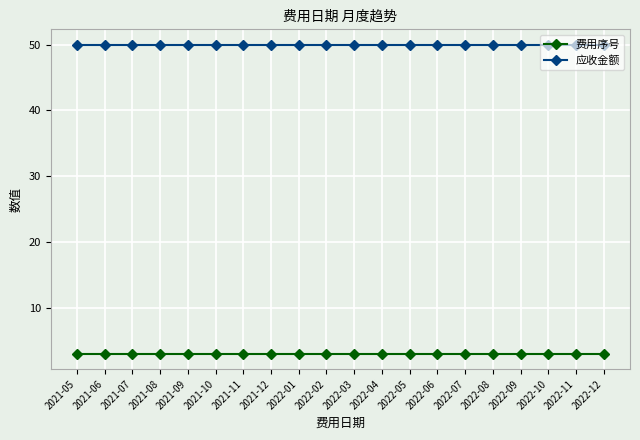

What is the sum of all 应收金额 values?

1000